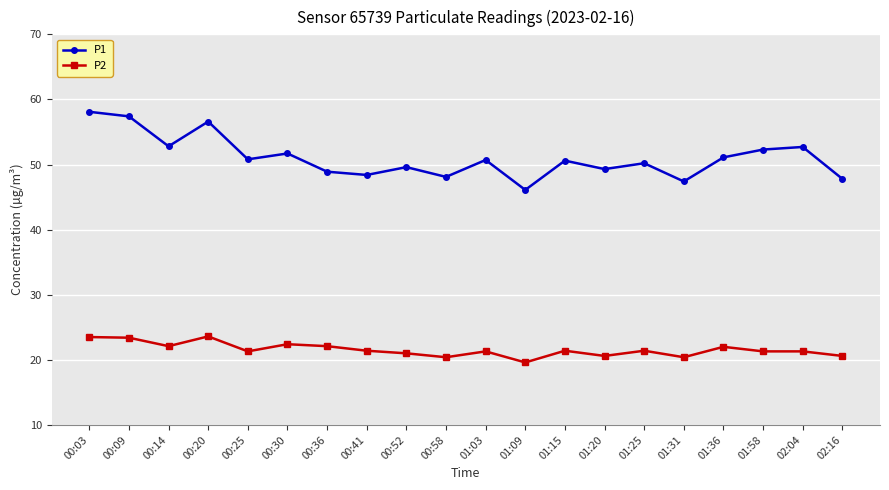

What is the average value of the P1 series?

51.0